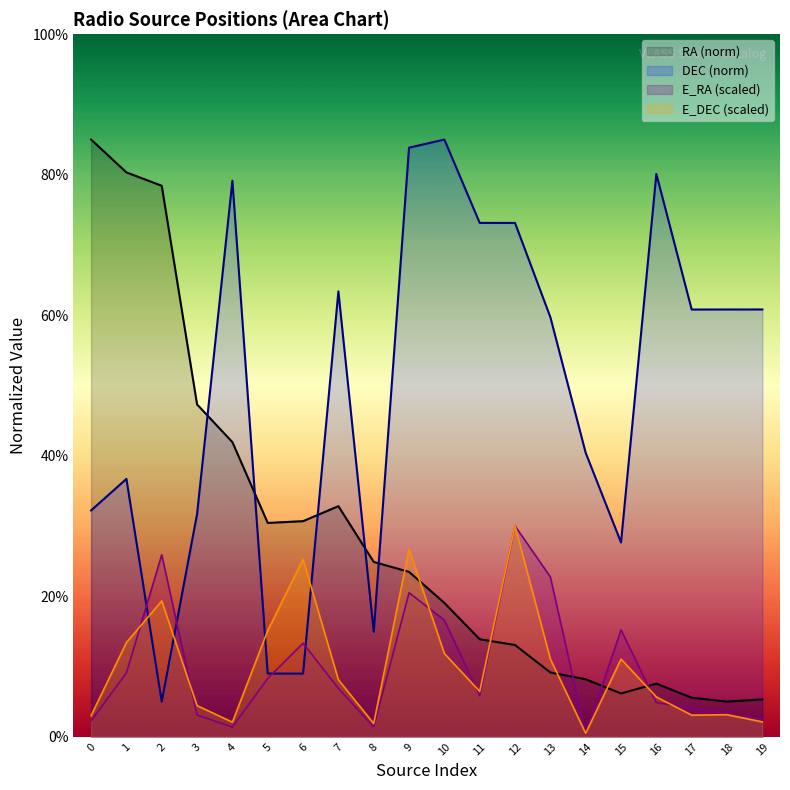

Reading right to left, transcribe all the data shown in this chart.

RA: 5.3	5.0	5.6	7.6	6.2	8.2	9.2	13.1	13.9	19.1	23.5	24.9	32.8	30.7	30.4	41.9	47.3	78.4	80.3	85.0
E_RA: 2.5	3.2	4.1	4.8	15.2	0.4	22.8	30.0	5.8	16.6	20.5	1.4	6.9	13.3	8.3	1.4	3.1	25.9	9.1	2.3
DEC: 60.8	60.8	60.8	80.1	27.7	40.4	59.7	73.1	73.1	85.0	83.8	14.9	63.4	9.0	9.0	79.1	31.7	5.0	36.7	32.2
E_DEC: 2.1	3.1	3.1	5.7	11.1	0.5	11.1	30.0	6.5	11.8	26.7	1.9	8.1	25.3	15.1	2.1	4.4	19.3	13.4	3.0